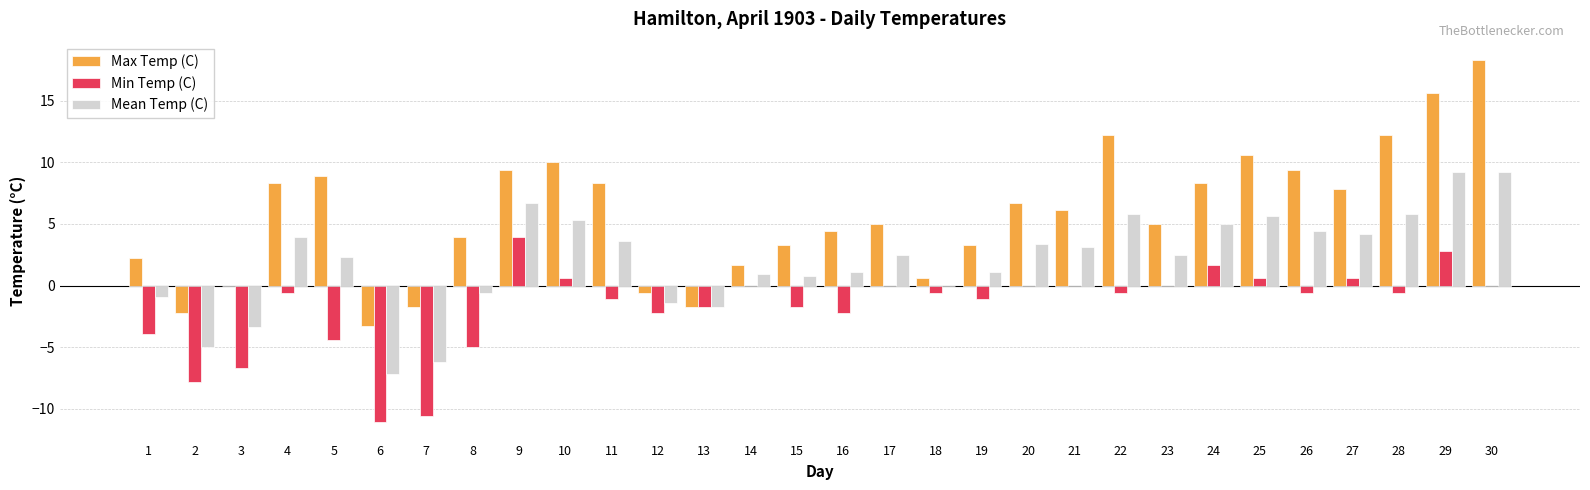

Between 4 and 28, which series saw the biggest shift?

Max Temp (C)